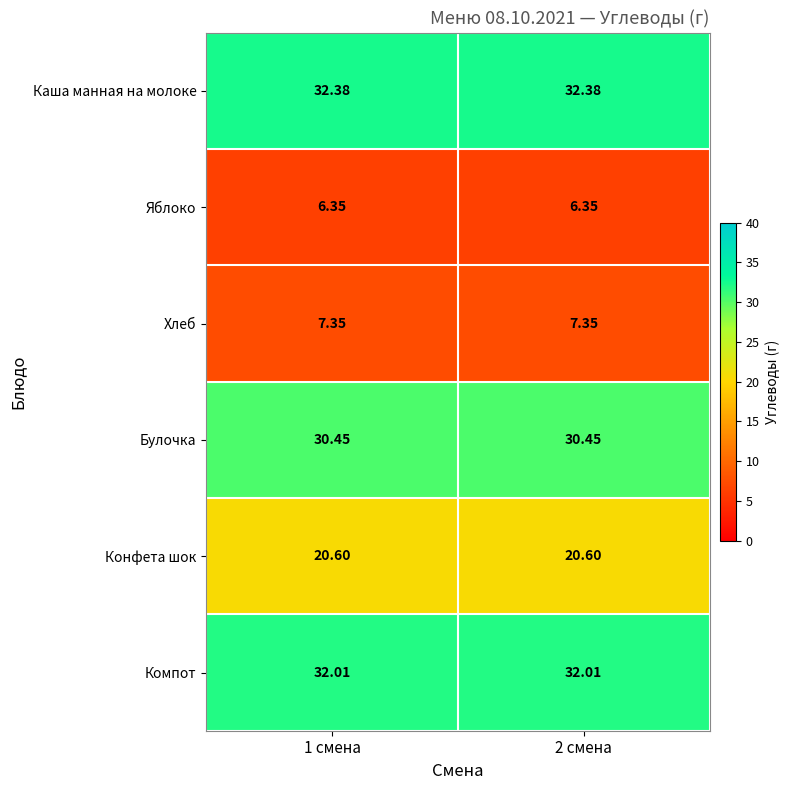

Is the value of Булочка at 1 смена greater than the value of Каша манная на молоке at 2 смена?

No